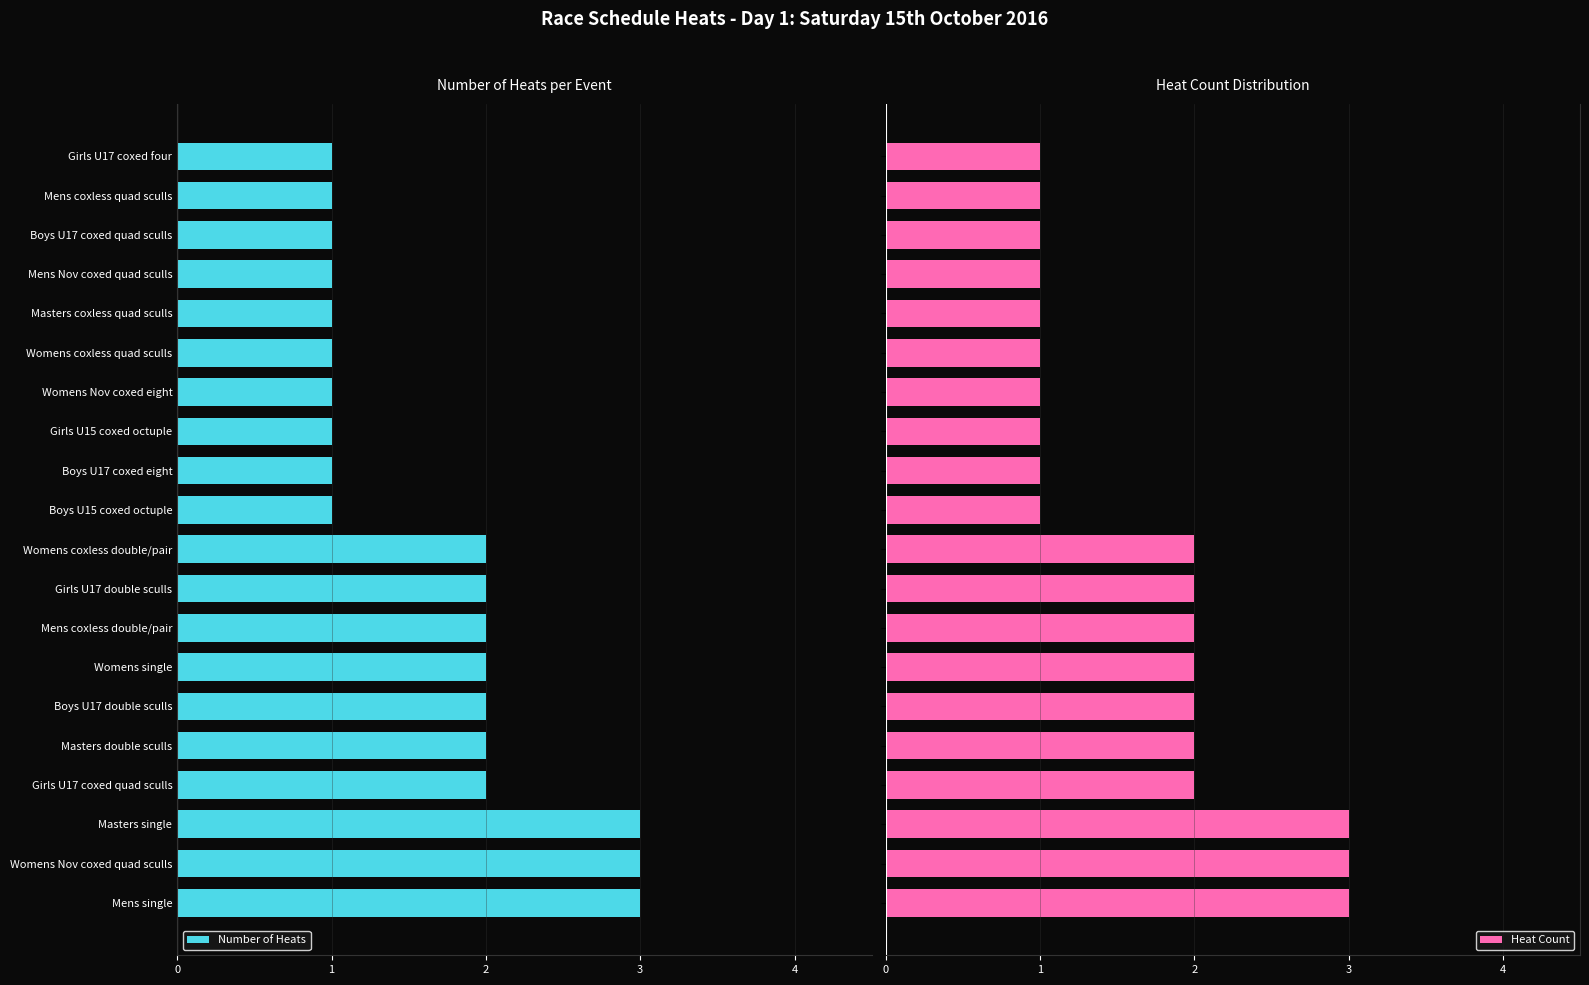

What is the sum of all Heat Count values?

33